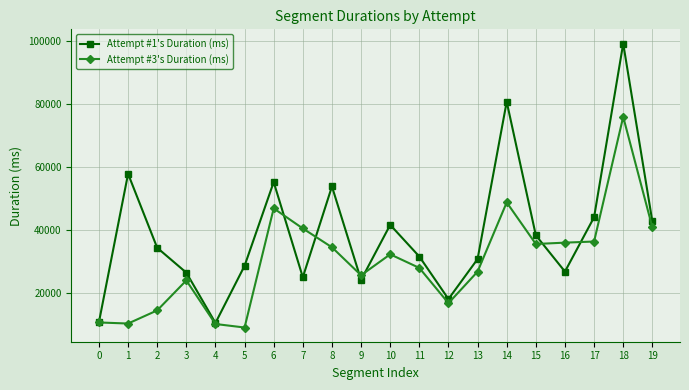

List the series in order of their overall mean, lowest first.

Attempt #3's Duration (ms), Attempt #1's Duration (ms)